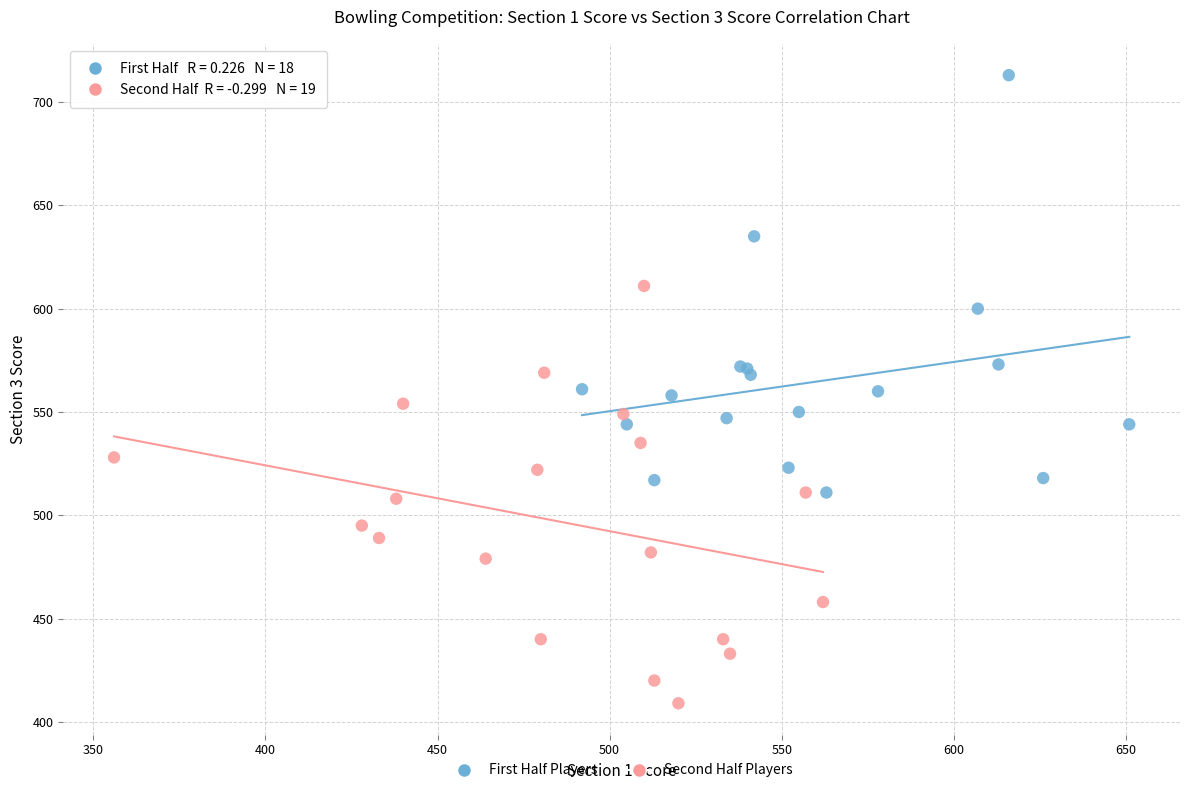

What are all the series names shown in the legend?

First Half Players, Second Half Players